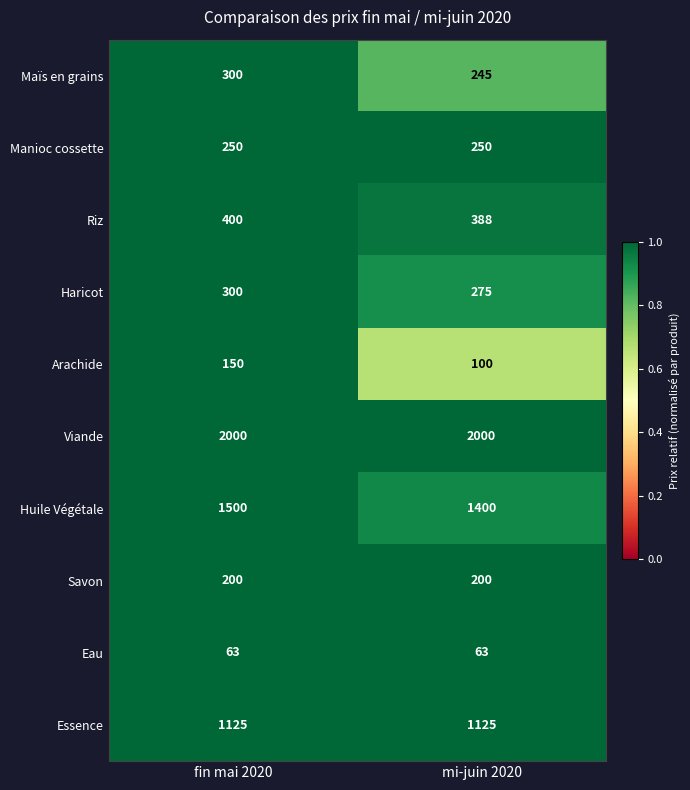

What is the average value of the Eau series?

63